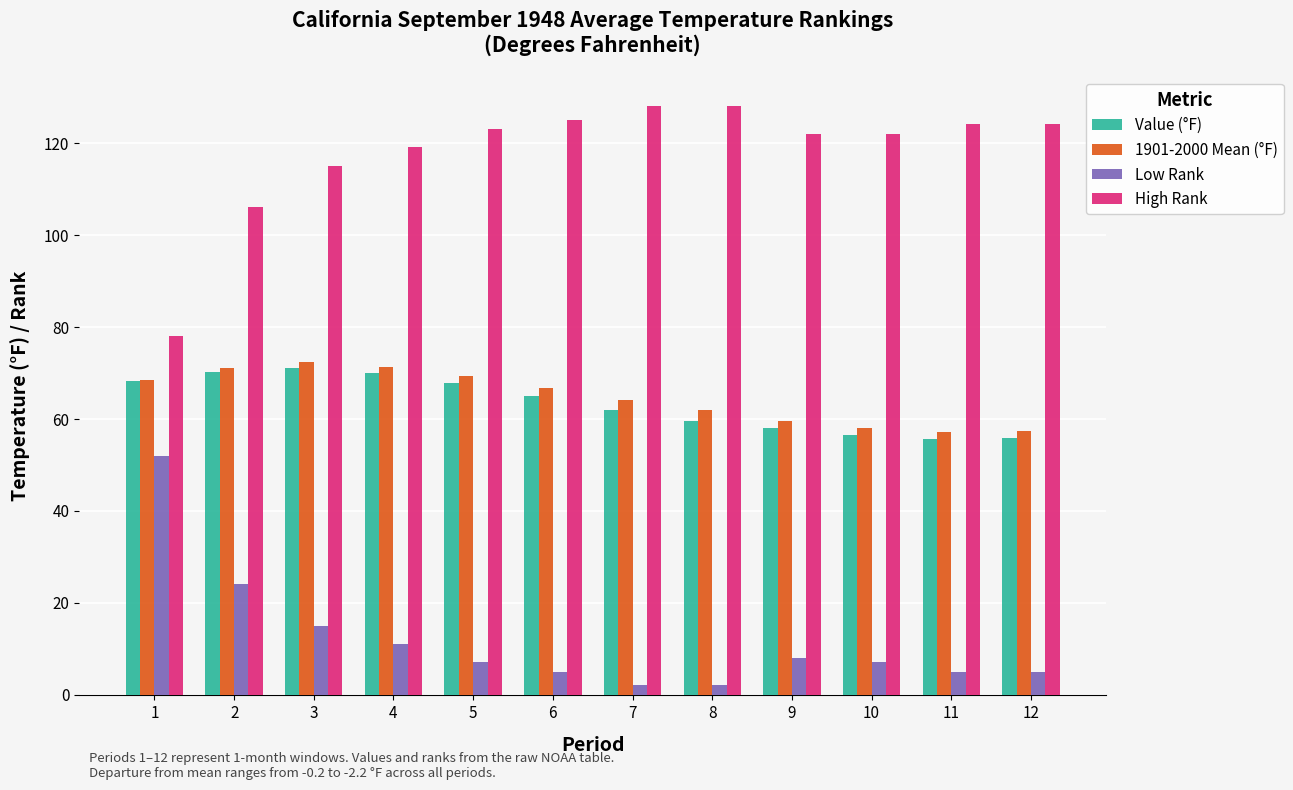

What is the sum of all Value (°F) values?

759.4